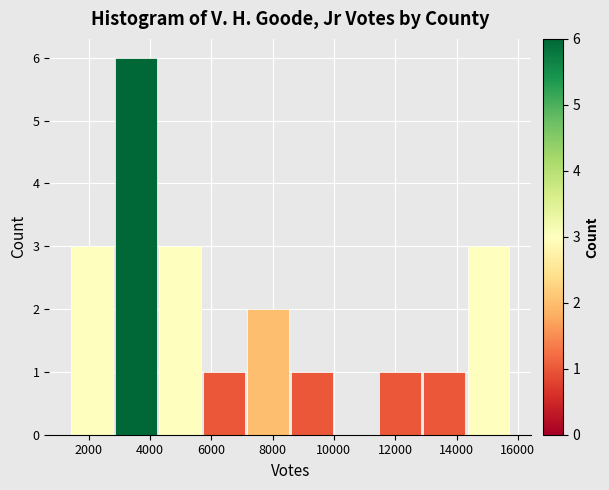

Which range on the x-axis has the tallest bar?

2800 to 4200